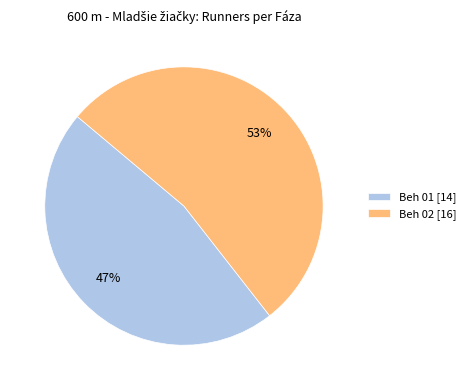

Between Beh 01 and Beh 02, which is larger?

Beh 02